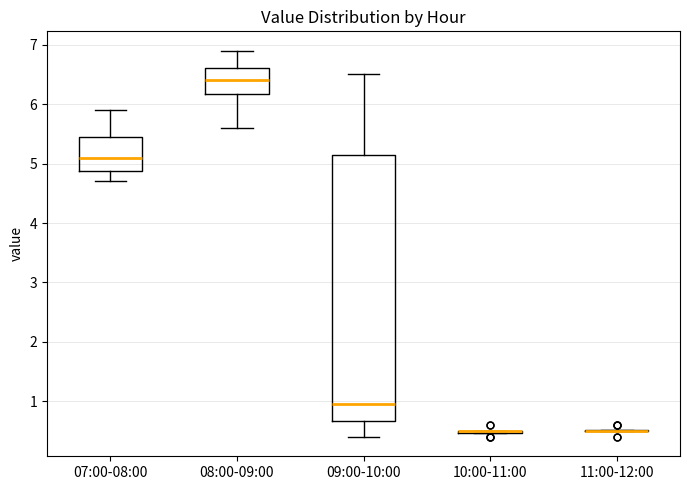

Where is the upper edge of the box for 08:00-09:00 on the y-axis? The values are not printed on the chart, so give them approximately, as read against the axis.

6.6